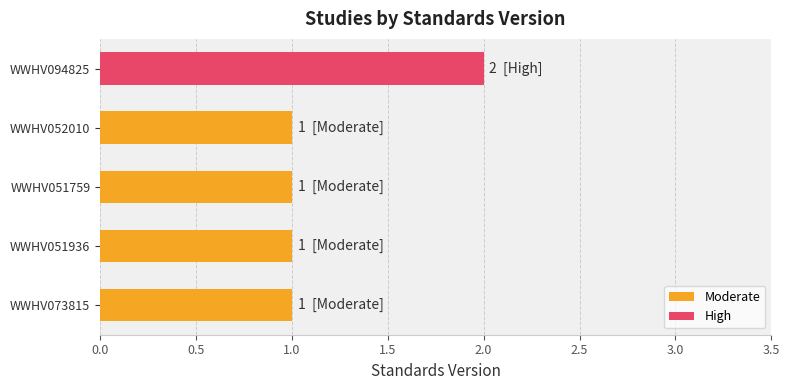

At which category does the chart reach its peak across all series?

WWHV094825